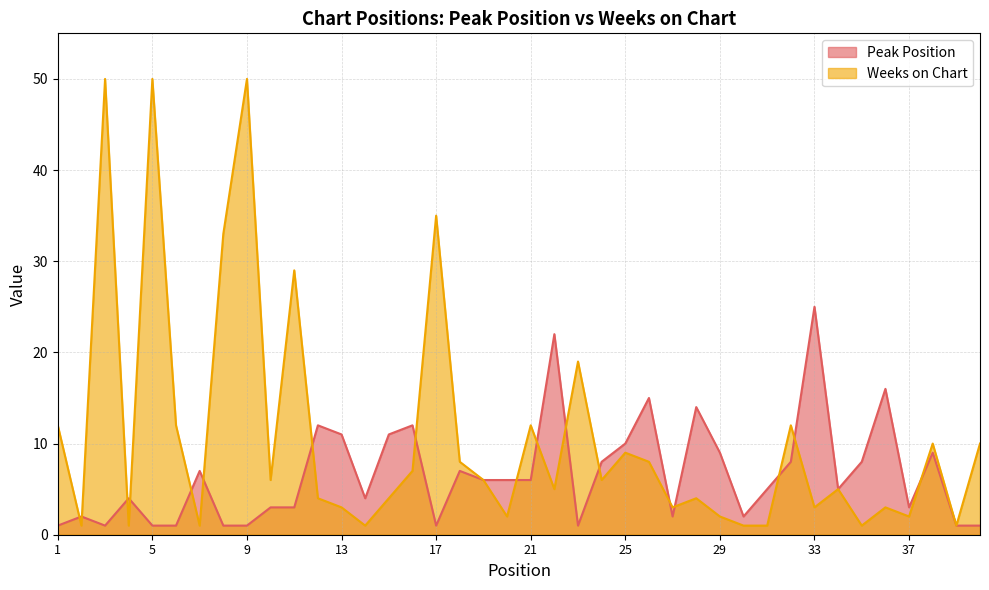

Where do Weeks on Chart and Peak Position first cross each other?

1 and 2